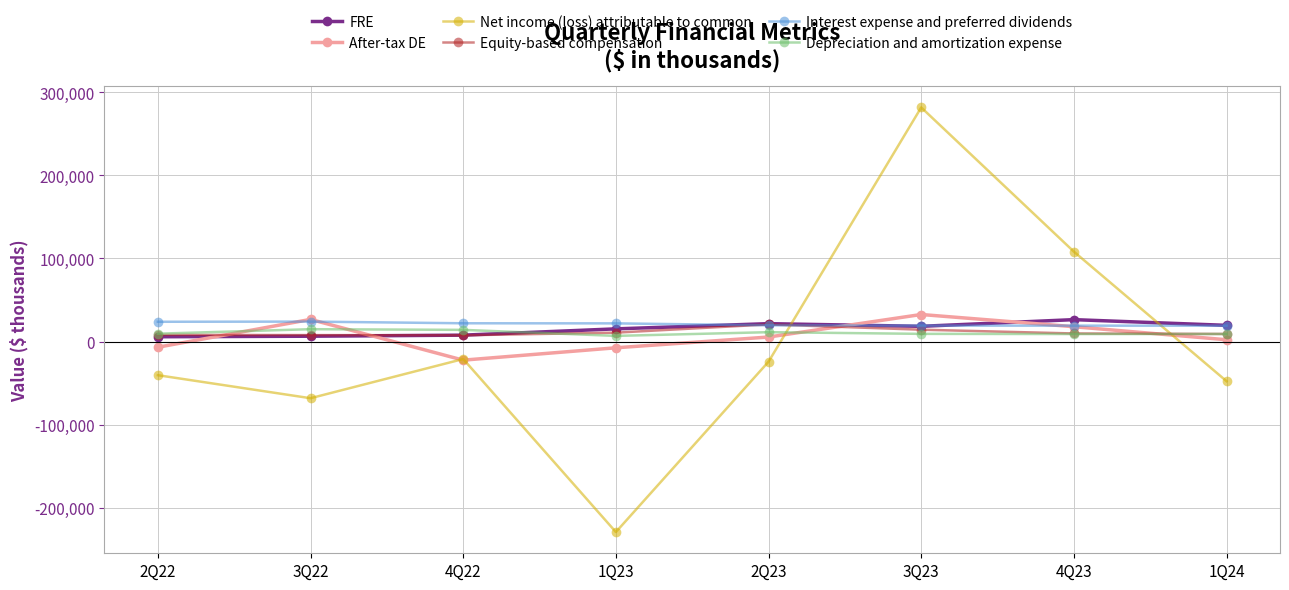

True or false: After-tax DE and Depreciation and amortization expense cross at least once.

True